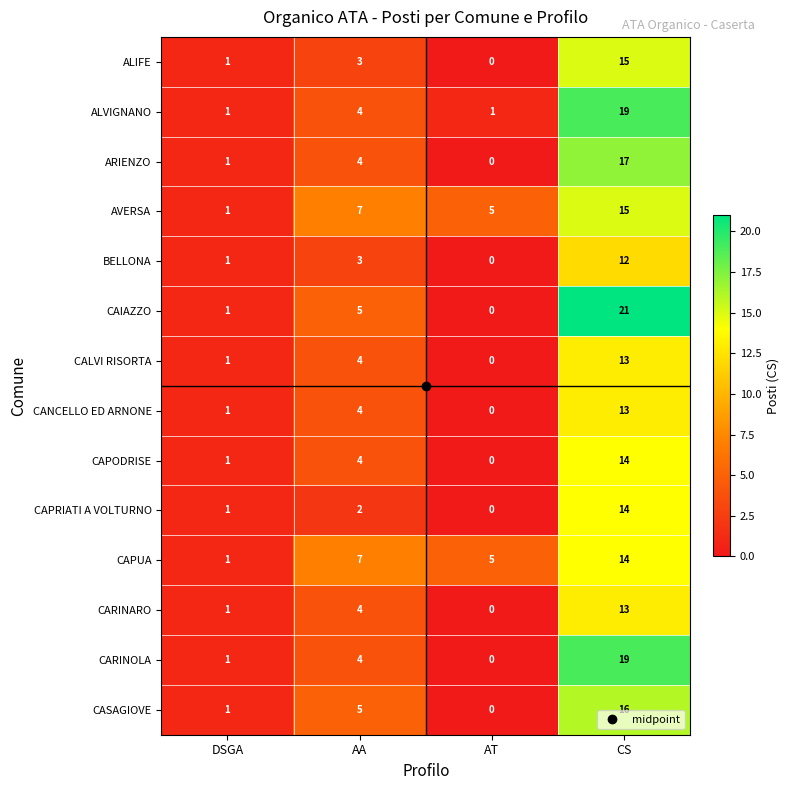

Which series has the largest range (max minus min)?

CAIAZZO